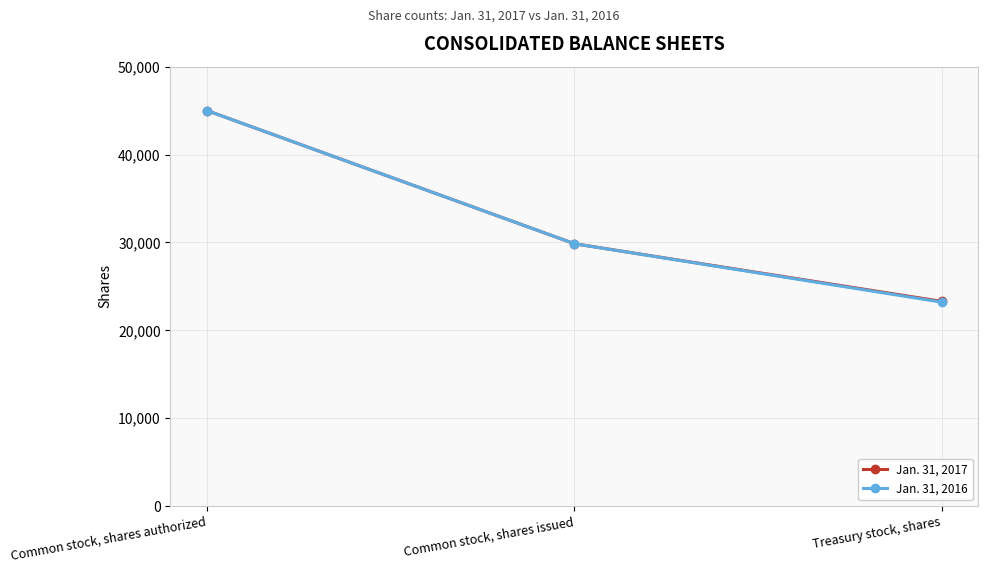

What is the difference between the maximum and minimum values in the Jan. 31, 2017 series?

21708